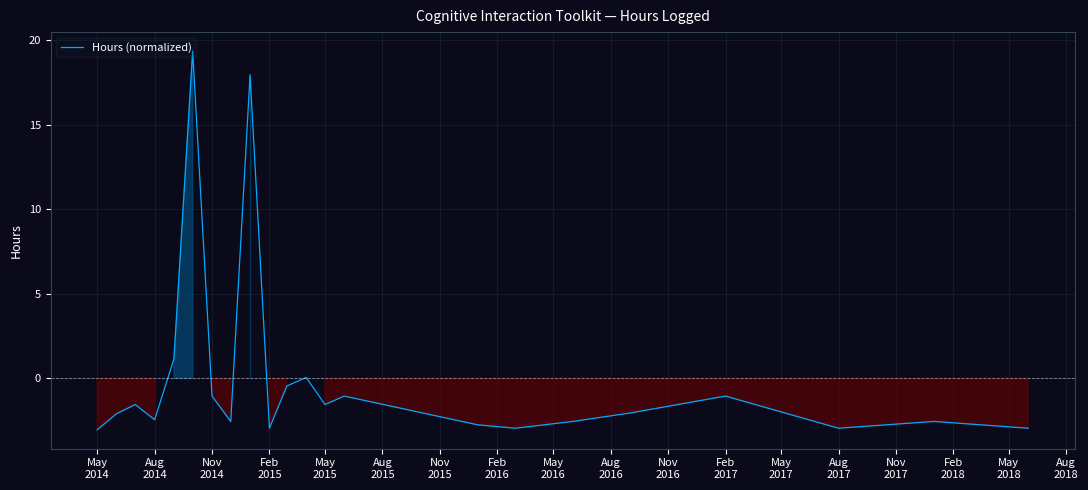

What is the smallest value displayed?

-3.0